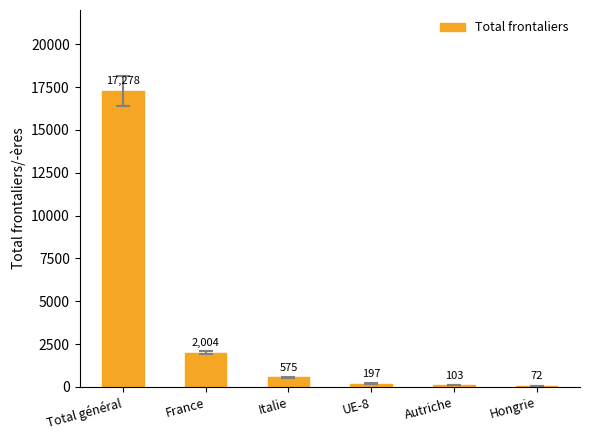

Where does the data first go above 575?

Total général